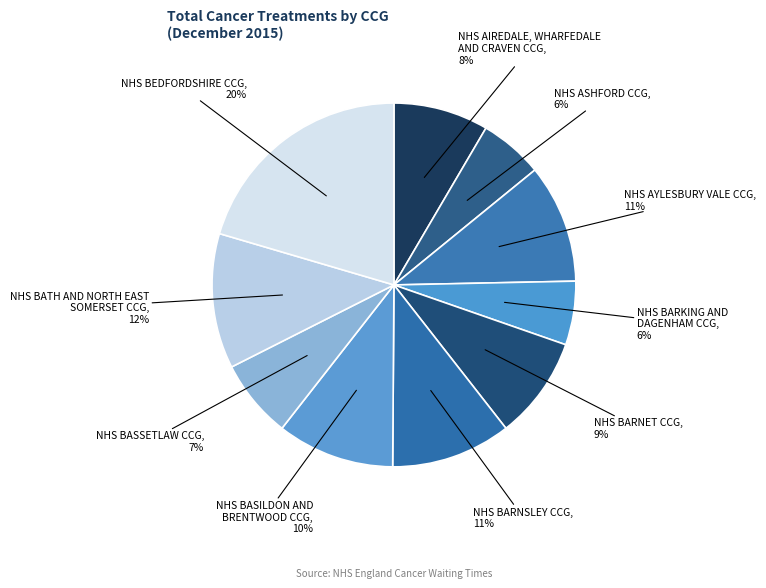

Which slice is the largest?

NHS BEDFORDSHIRE CCG